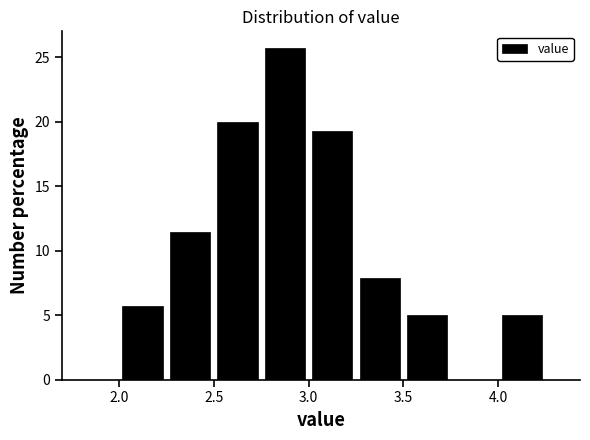

Reading left to right, list every bar in this chart as the range it spans on the x-axis followed by its height. The values are not printed on the chart, so give them approximately, as read against the axis.

2.00 to 2.25: 5.5
2.25 to 2.50: 11.5
2.50 to 2.75: 20.0
2.75 to 3.00: 25.5
3.00 to 3.25: 19.5
3.25 to 3.50: 8.0
3.50 to 3.75: 5.0
3.75 to 4.00: 0
4.00 to 4.25: 5.0